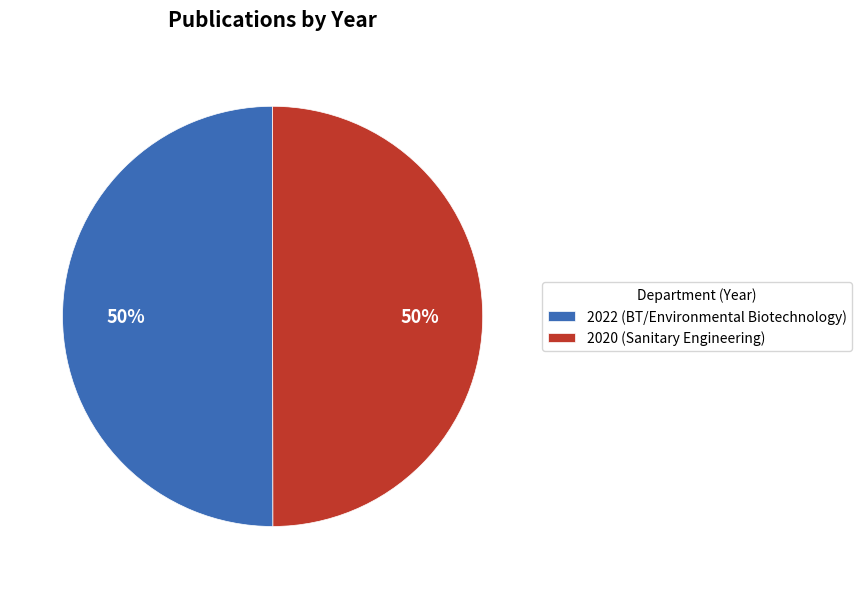

Is it true that 2022 (BT/Environmental Biotechnology) is 40% of the pie?

False